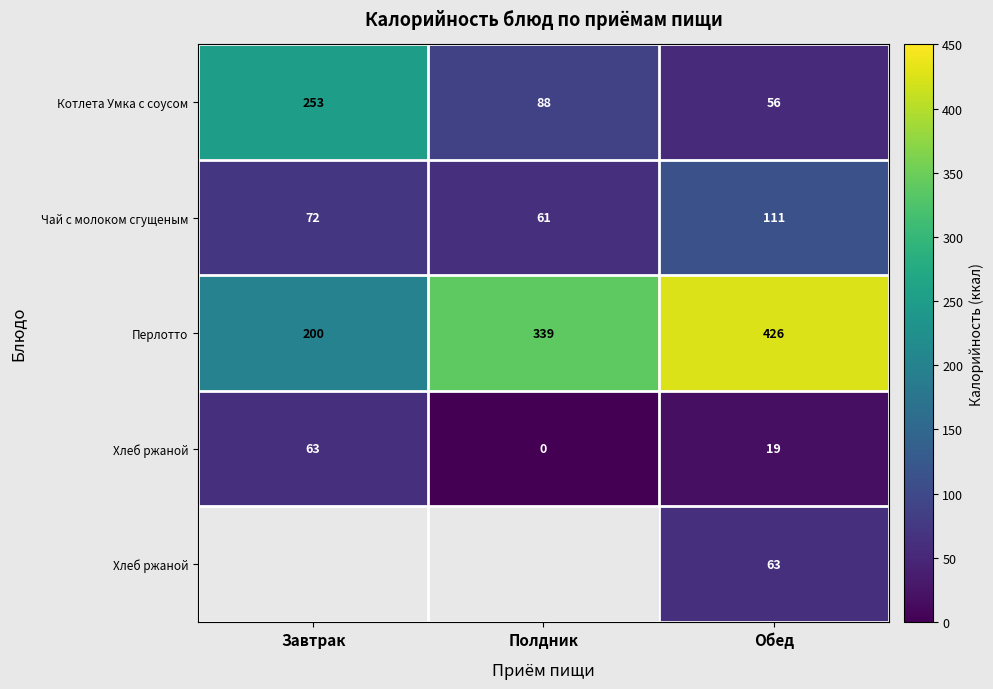

At which category does the chart reach its minimum across all series?

Полдник